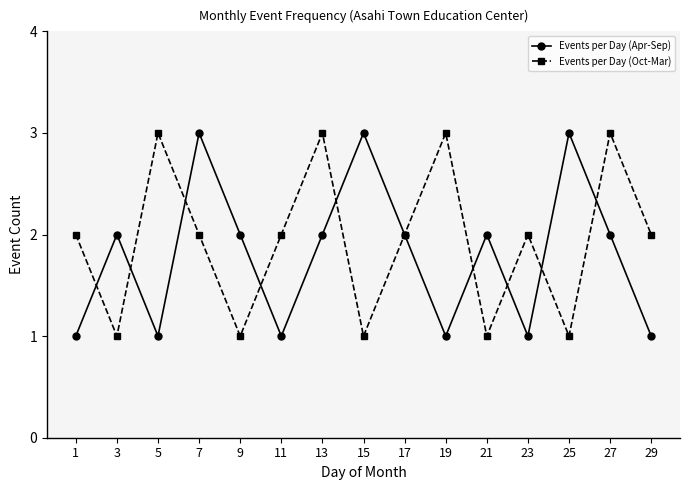

Which series ends up on top after the final intersection of Events per Day (Oct-Mar) and Events per Day (Apr-Sep)?

Events per Day (Oct-Mar)